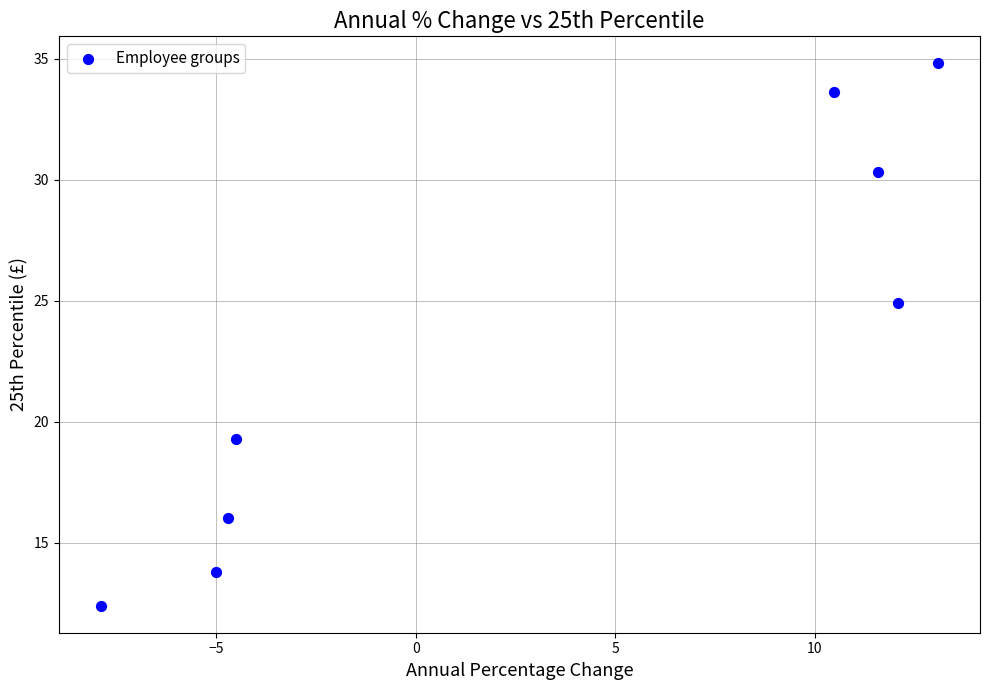

What Y value in the scatter plot is closest to 23?

24.9